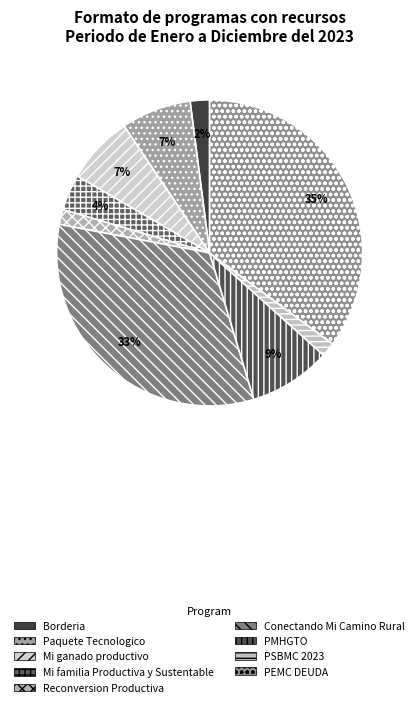

To the nearest percent, what portion does Paquete Tecnologico represent?

7%